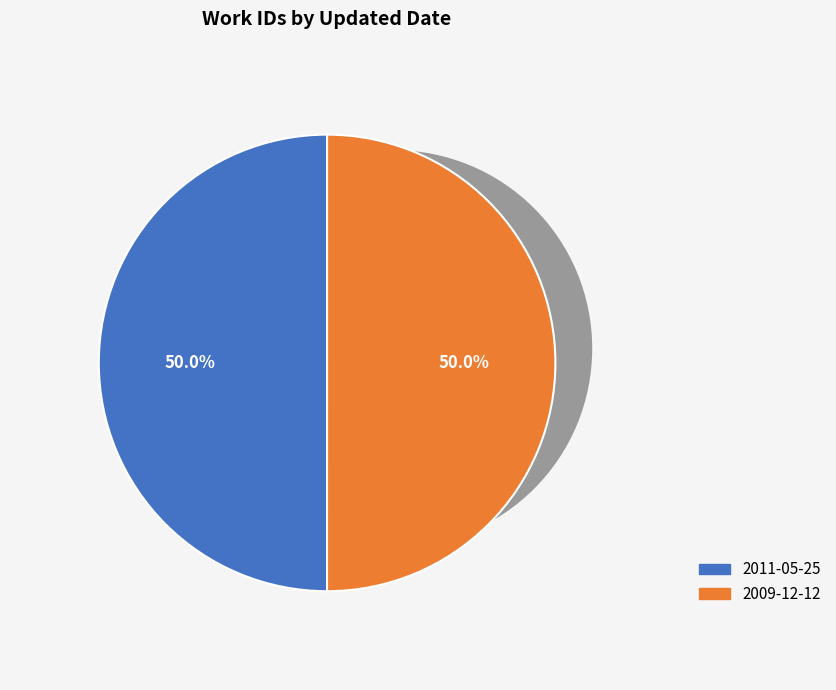

Which has a higher value, 2011-05-25 or 2009-12-12?

2009-12-12